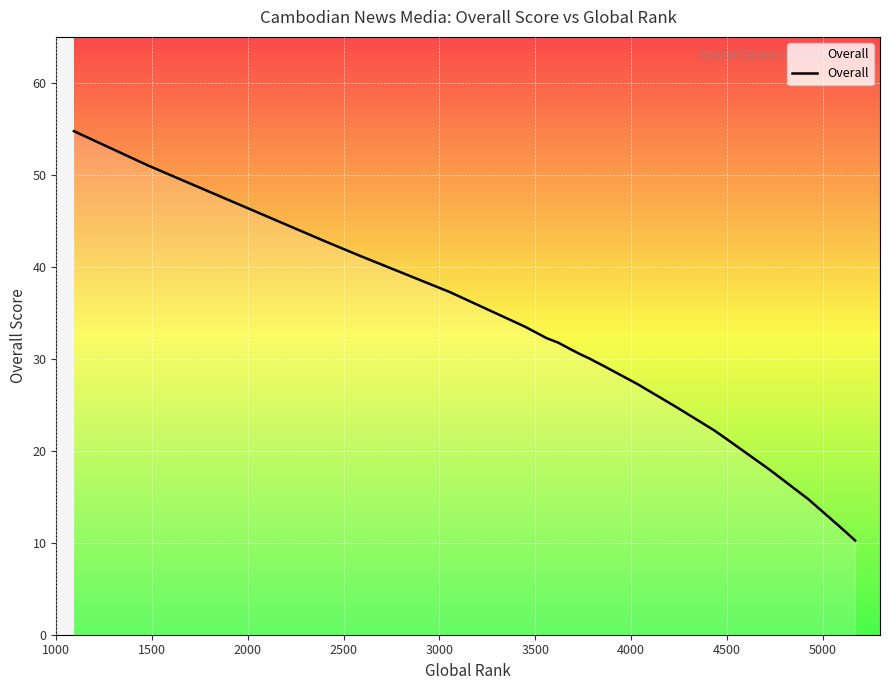

What is the sum of all values?

641.5